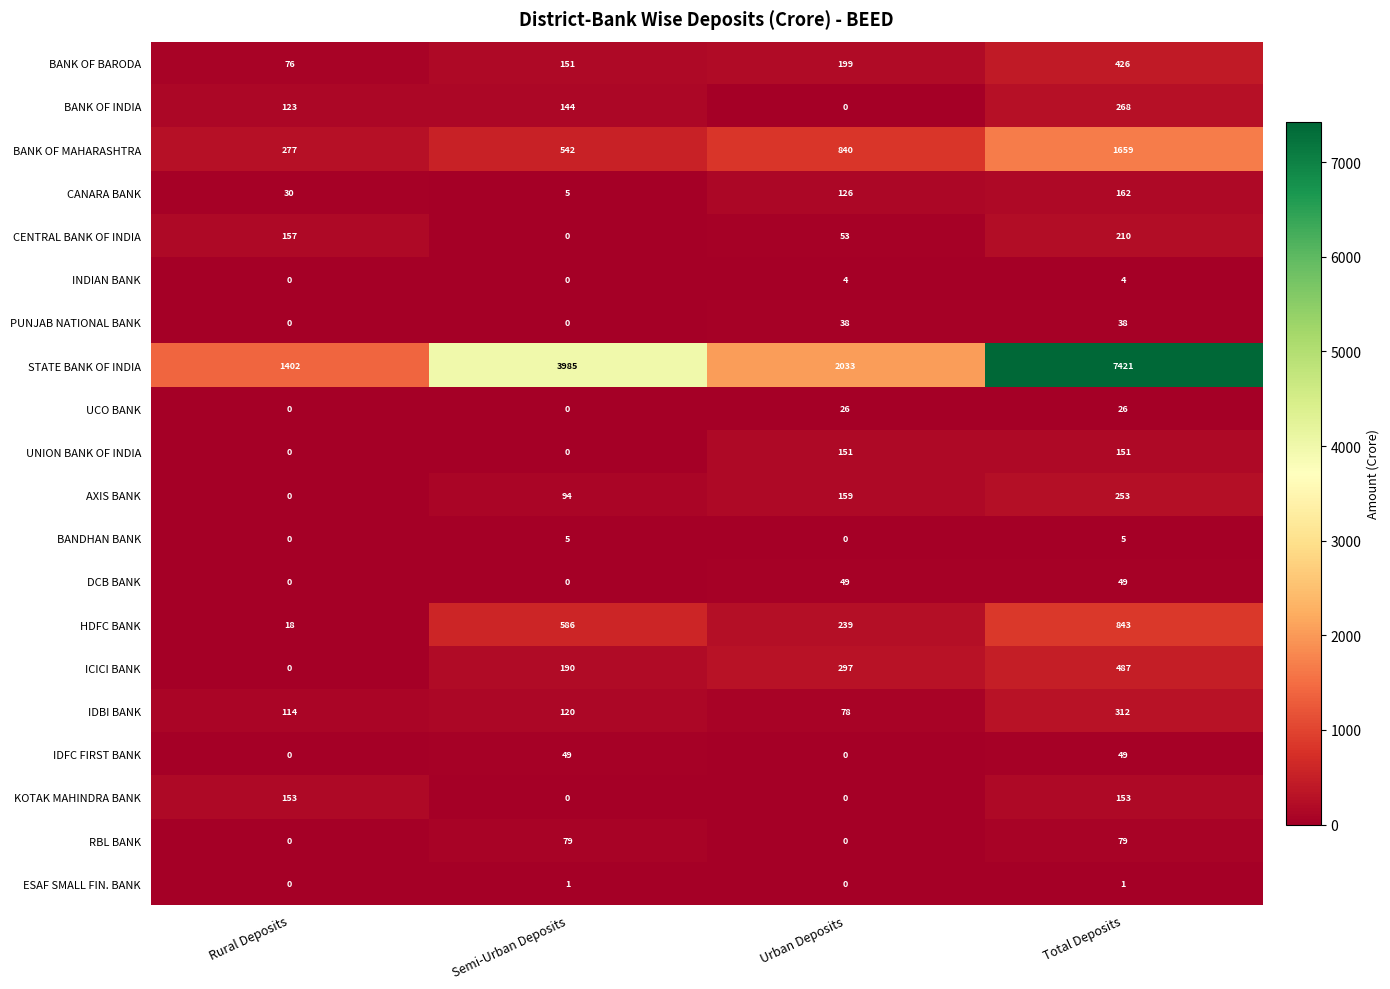

How many RBL BANK values are between 0 and 79?

4